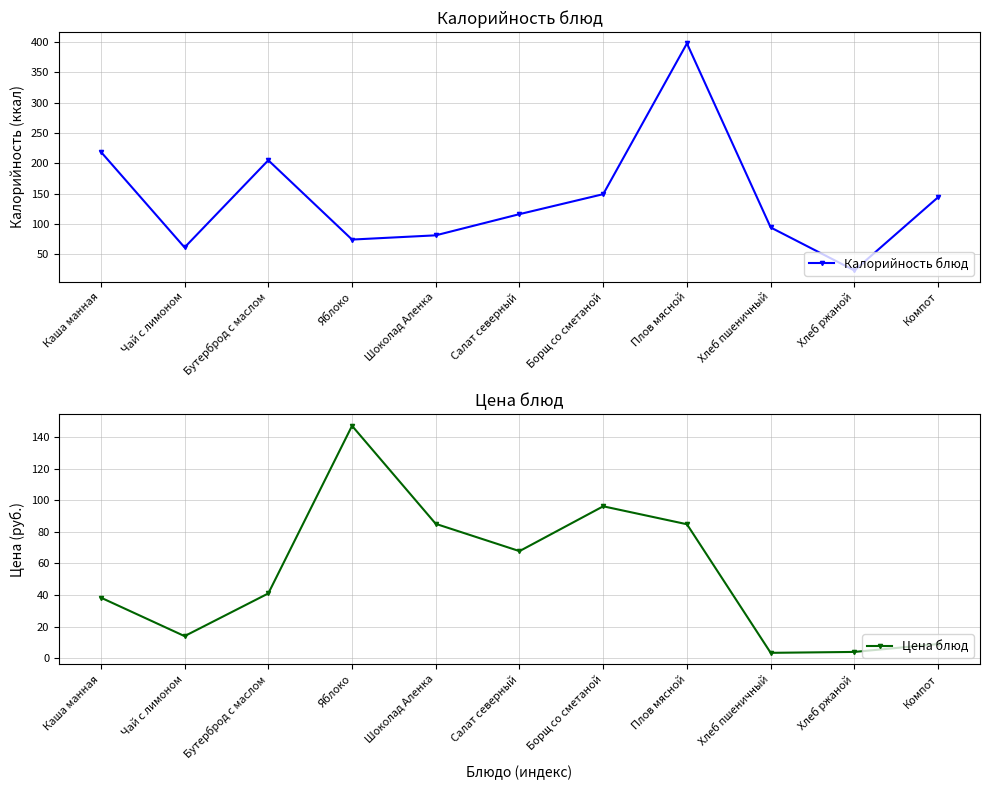

What is the difference between the second highest and second lowest values in the Калорийность блюд series?

158